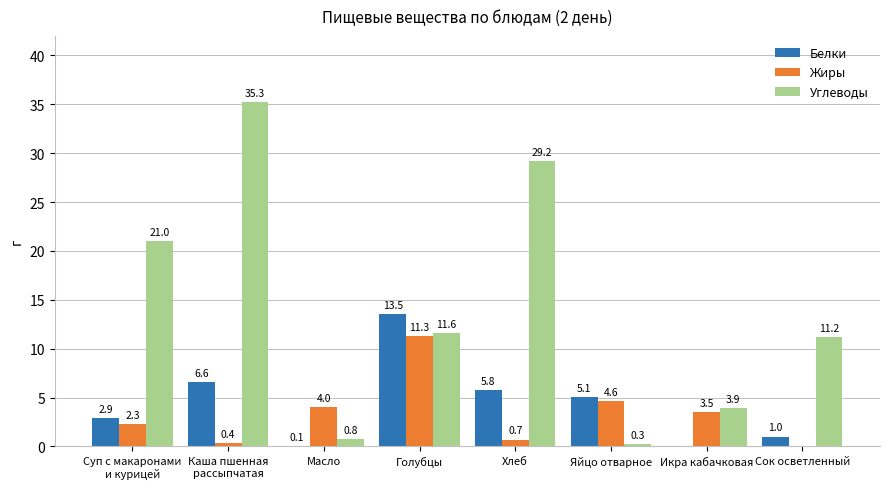

What is the spread (max minus min) of values at Каша пшенная
рассыпчатая?

34.9